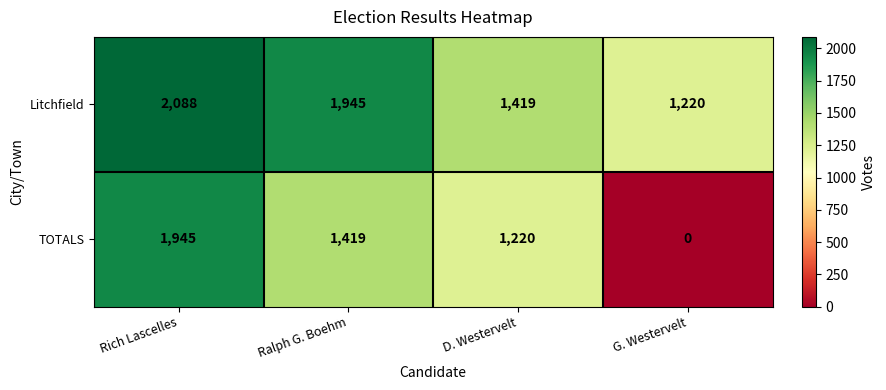

What is the total value across all series at Ralph G. Boehm?

3364